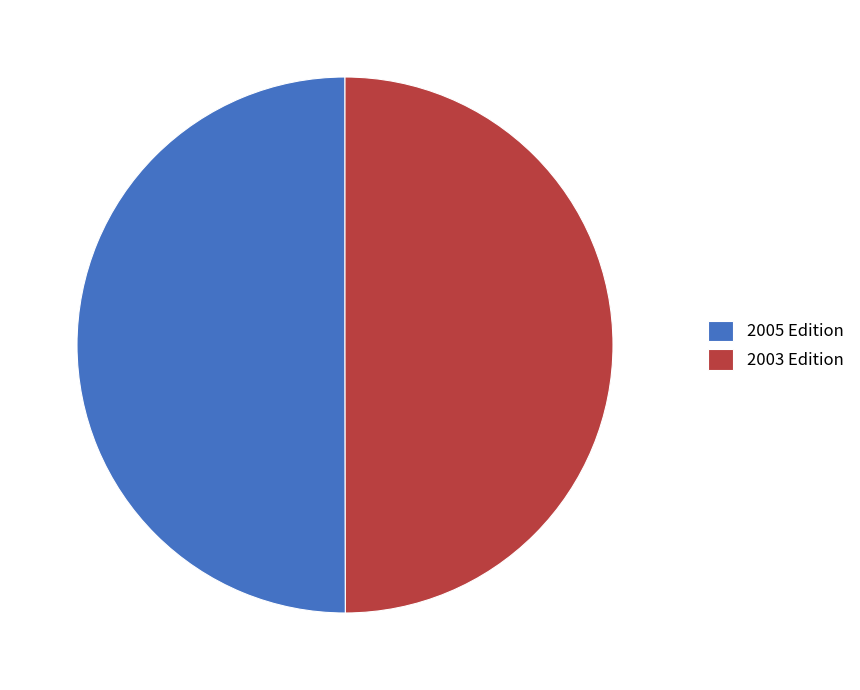

Approximately how many times larger is the value at 2003 Edition compared to 2005 Edition?

1.0